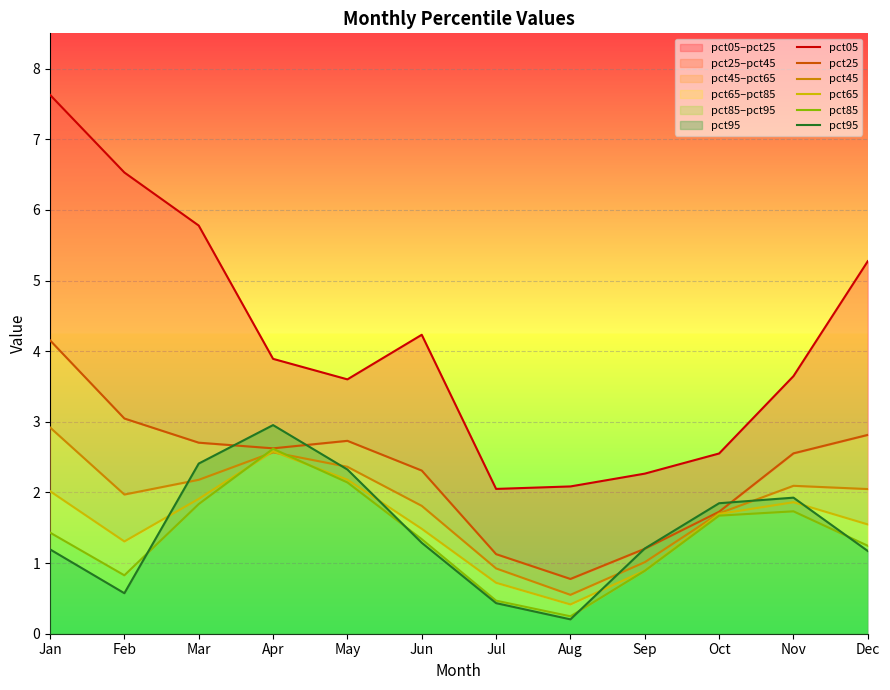

Reading left to right, transcribe all the data shown in this chart.

pct05: Jan=7.6	Feb=6.5	Mar=5.8	Apr=3.9	May=3.6	Jun=4.2	Jul=2.1	Aug=2.1	Sep=2.3	Oct=2.6	Nov=3.6	Dec=5.3
pct25: Jan=4.2	Feb=3.0	Mar=2.7	Apr=2.6	May=2.7	Jun=2.3	Jul=1.1	Aug=0.8	Sep=1.2	Oct=1.7	Nov=2.6	Dec=2.8
pct45: Jan=2.9	Feb=2.0	Mar=2.2	Apr=2.6	May=2.4	Jun=1.8	Jul=0.9	Aug=0.6	Sep=1.0	Oct=1.7	Nov=2.1	Dec=2.0
pct65: Jan=2.0	Feb=1.3	Mar=1.9	Apr=2.6	May=2.2	Jun=1.5	Jul=0.7	Aug=0.4	Sep=0.9	Oct=1.7	Nov=1.9	Dec=1.5
pct85: Jan=1.4	Feb=0.8	Mar=1.8	Apr=2.6	May=2.1	Jun=1.3	Jul=0.5	Aug=0.2	Sep=0.9	Oct=1.7	Nov=1.7	Dec=1.2
pct95: Jan=1.2	Feb=0.6	Mar=2.4	Apr=3.0	May=2.3	Jun=1.3	Jul=0.4	Aug=0.2	Sep=1.2	Oct=1.8	Nov=1.9	Dec=1.2